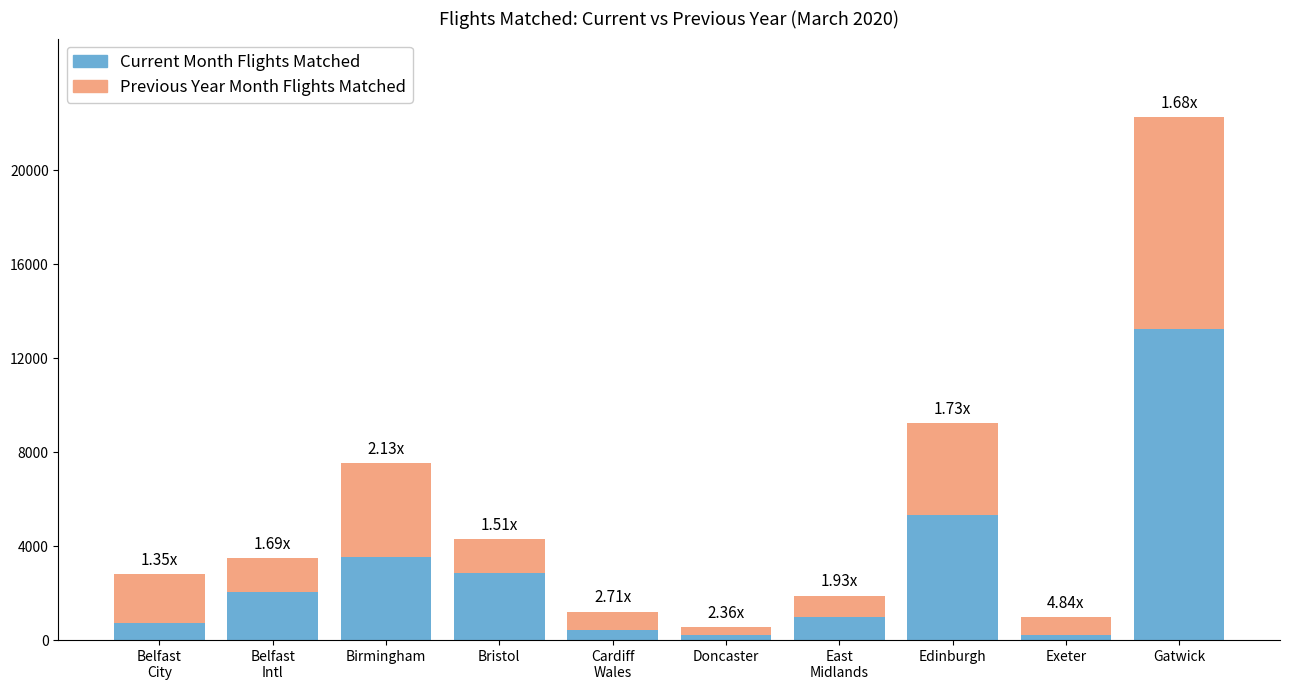

What is the difference between the Current Month Flights Matched values at Belfast
City and Bristol?

2096